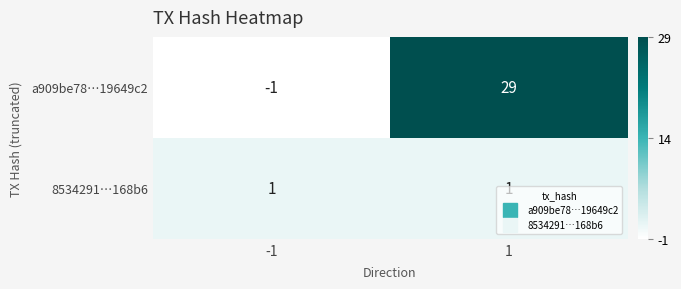

Is the value of a909be78…19649c2 at -1 greater than the value of 8534291…168b6 at -1?

No